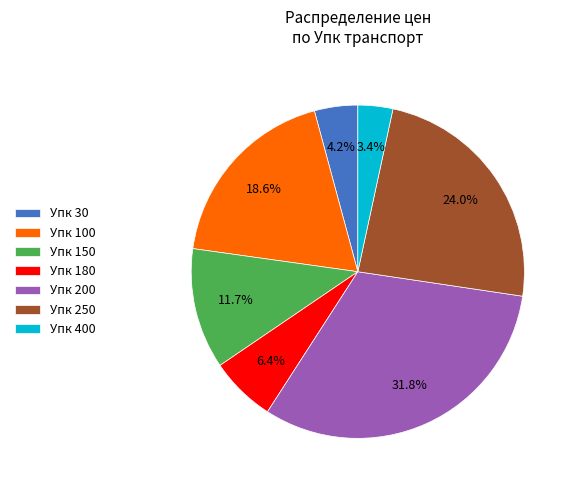

Between Упк 400 and Упк 250, which is larger?

Упк 250